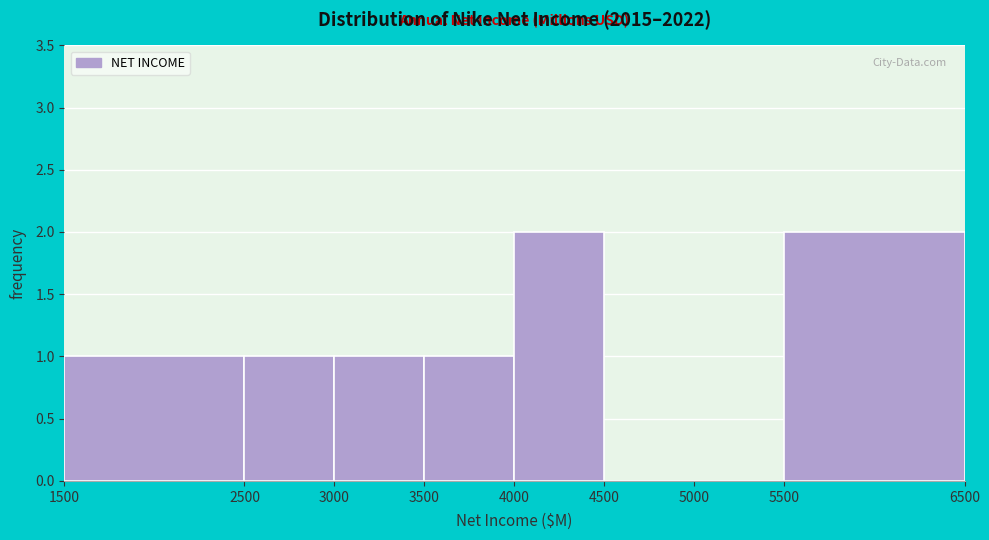

How tall is the bar that spans 4000 to 4500 on the x-axis? The values are not printed on the chart, so give them approximately, as read against the axis.

2